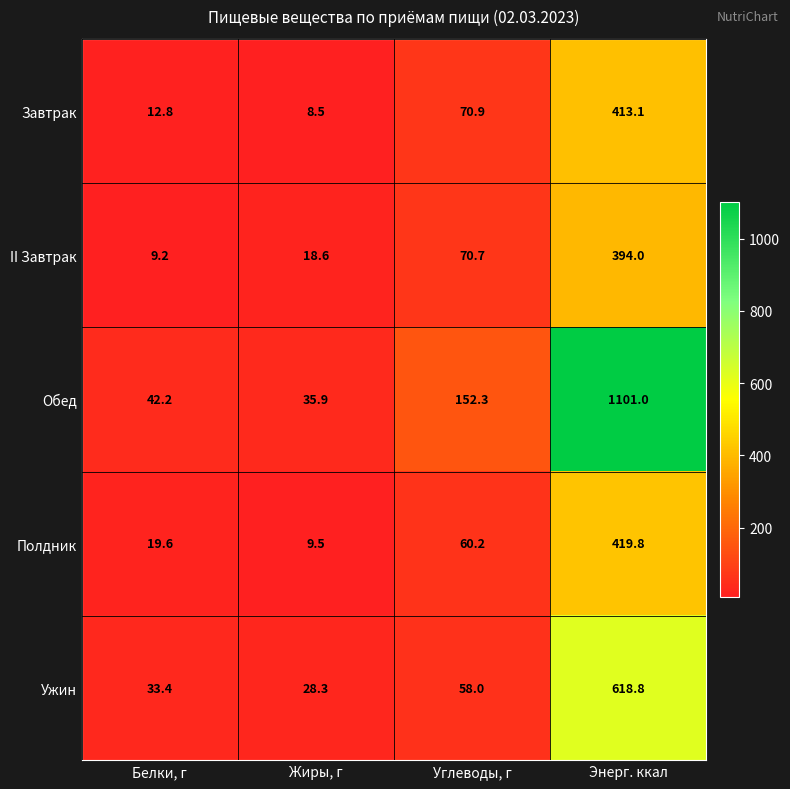

What is the total value across all series at Белки, г?

117.2